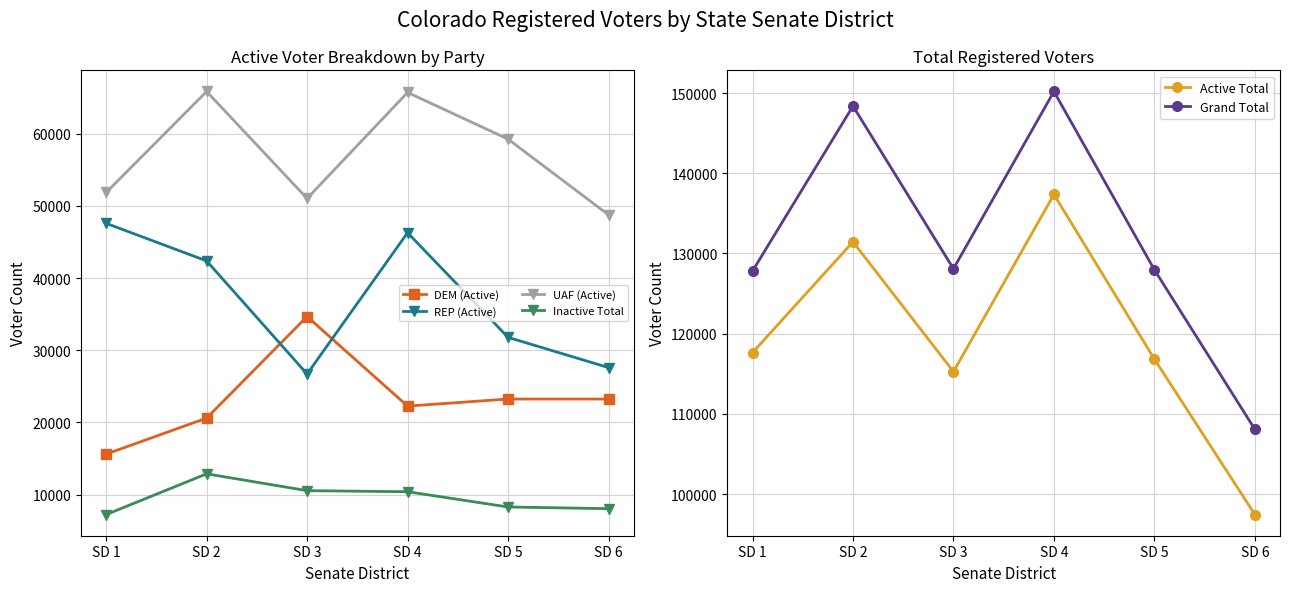

Rank the categories by Inactive Total value from highest to lowest.

SD 2, SD 3, SD 4, SD 5, SD 6, SD 1